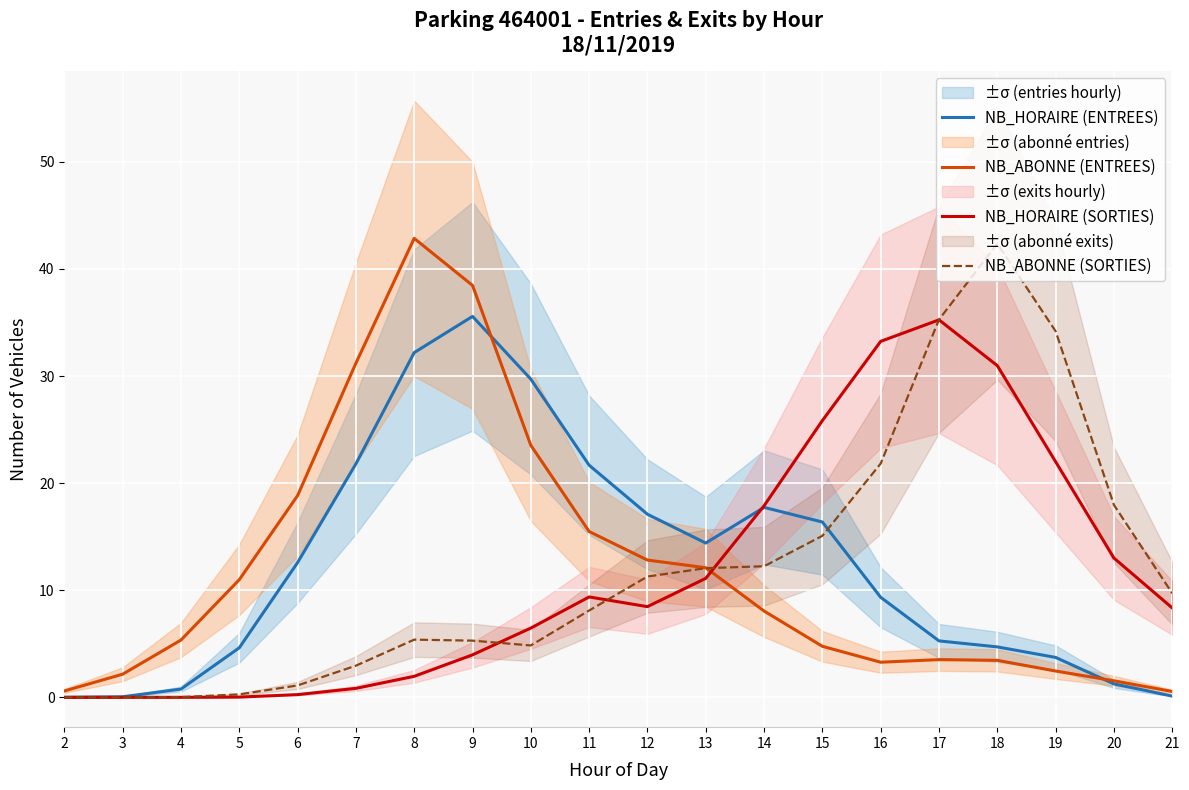

What are all the series names shown in the legend?

NB_HORAIRE (ENTREES), NB_ABONNE (ENTREES), NB_HORAIRE (SORTIES), NB_ABONNE (SORTIES)